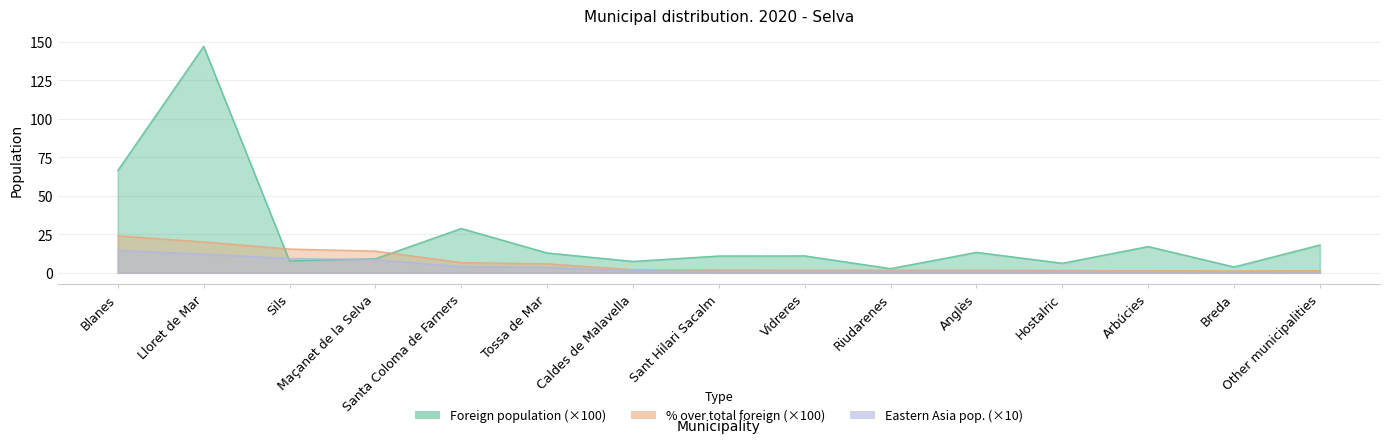

At how many categories does at least one series exceed 39?

2